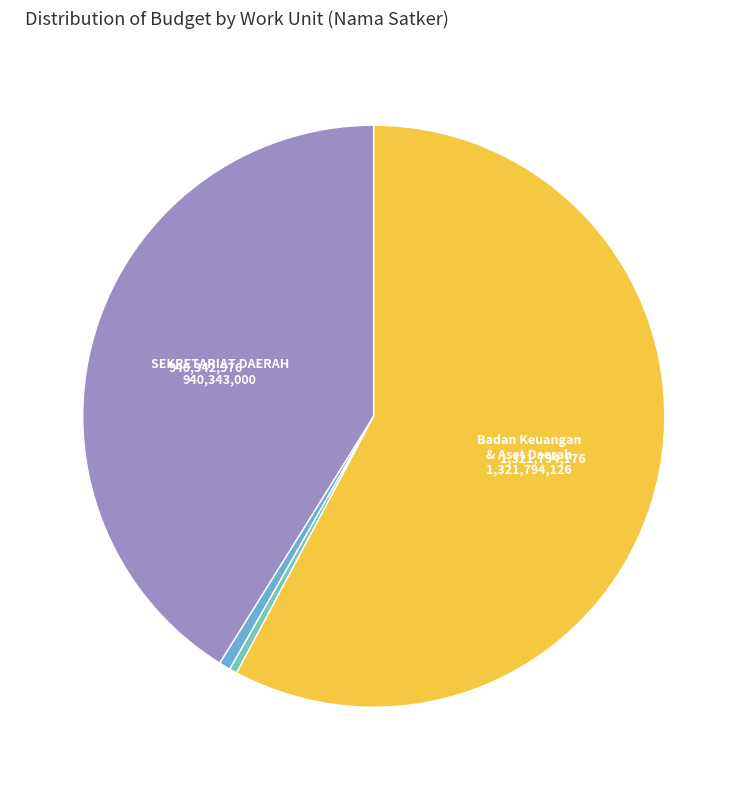

Is there a majority slice in this chart?

Yes